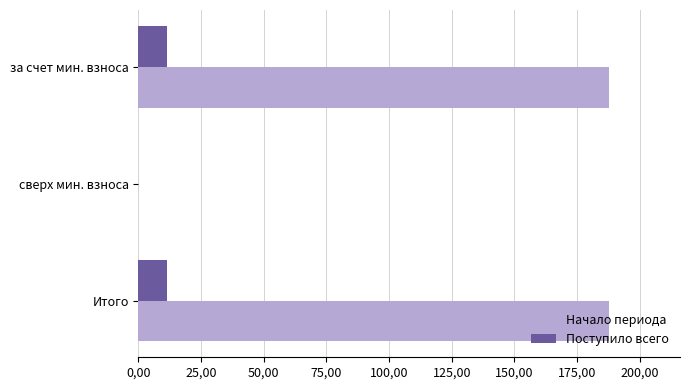

What are all the series names shown in the legend?

Начало периода, Поступило всего